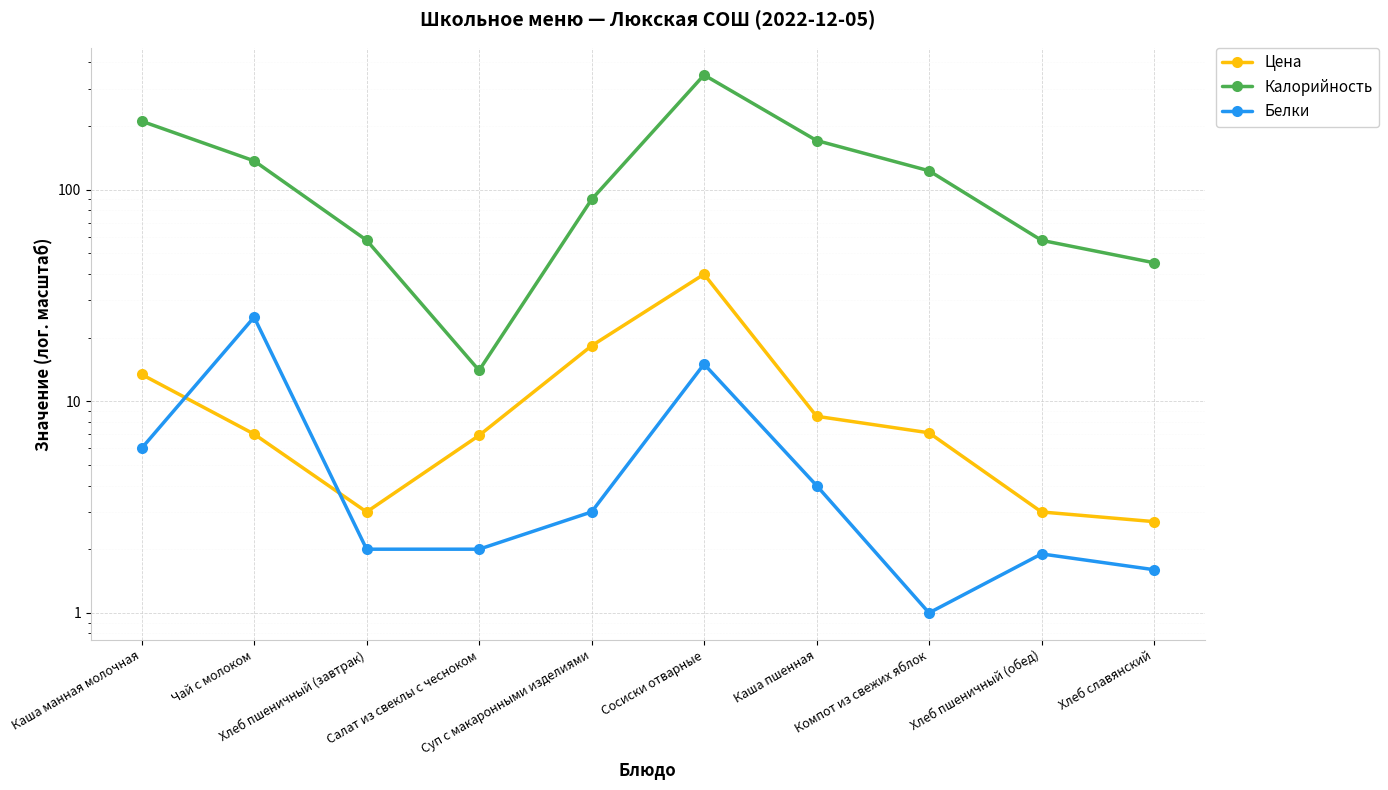

What position from the left is Хлеб пшеничный (завтрак)?

3